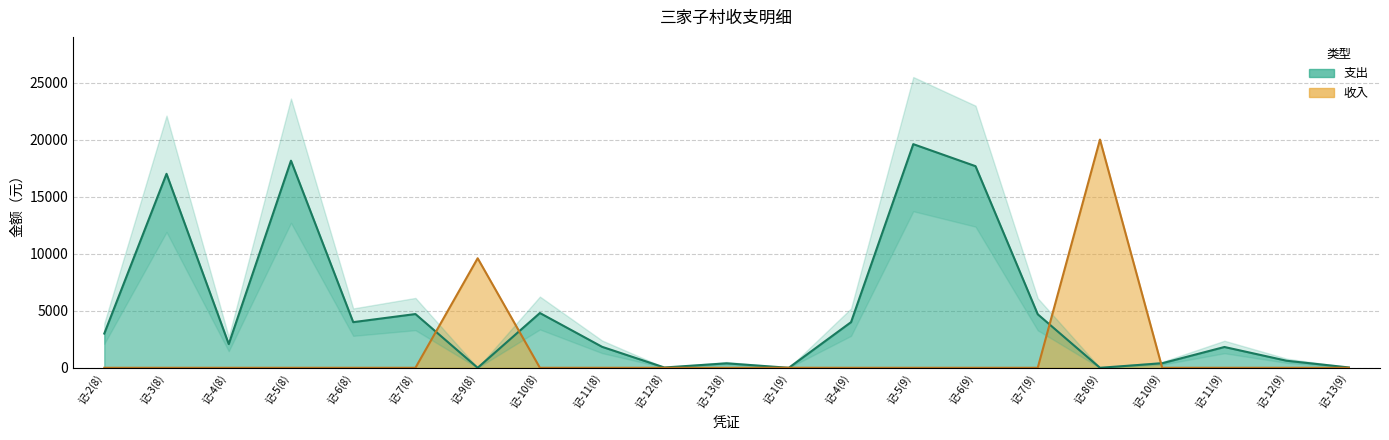

Between 记-2(8) and 记-7(8), which series saw the biggest shift?

支出